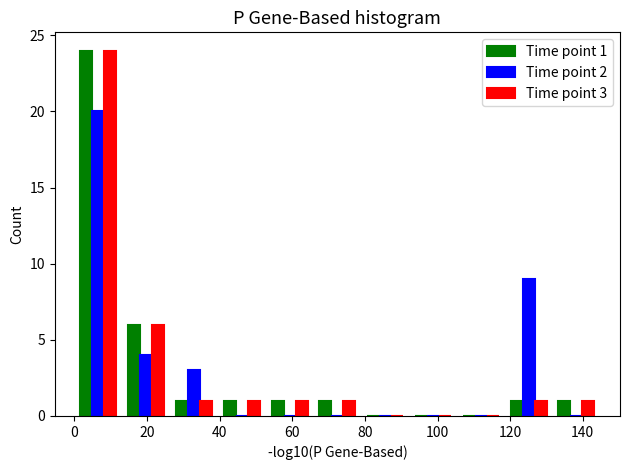

In the Time point 3 series, which range on the x-axis has the tallest bar?

0 to 14